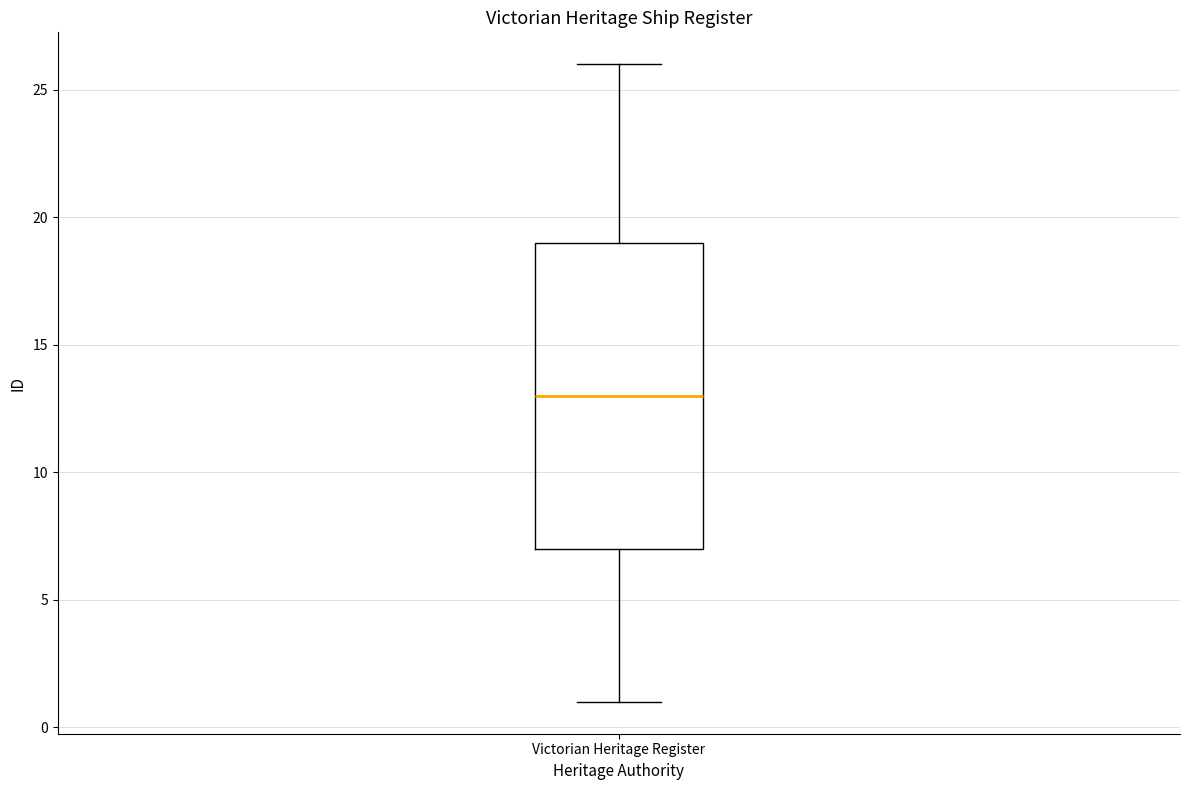

Transcribe this box plot: give where the median line is, the range the box spans, and where the two whiskers end, as read against the y-axis. The values are not printed on the chart, so give them approximately, as read against the axis.

median 13, box 7 to 19, whiskers 1 to 26